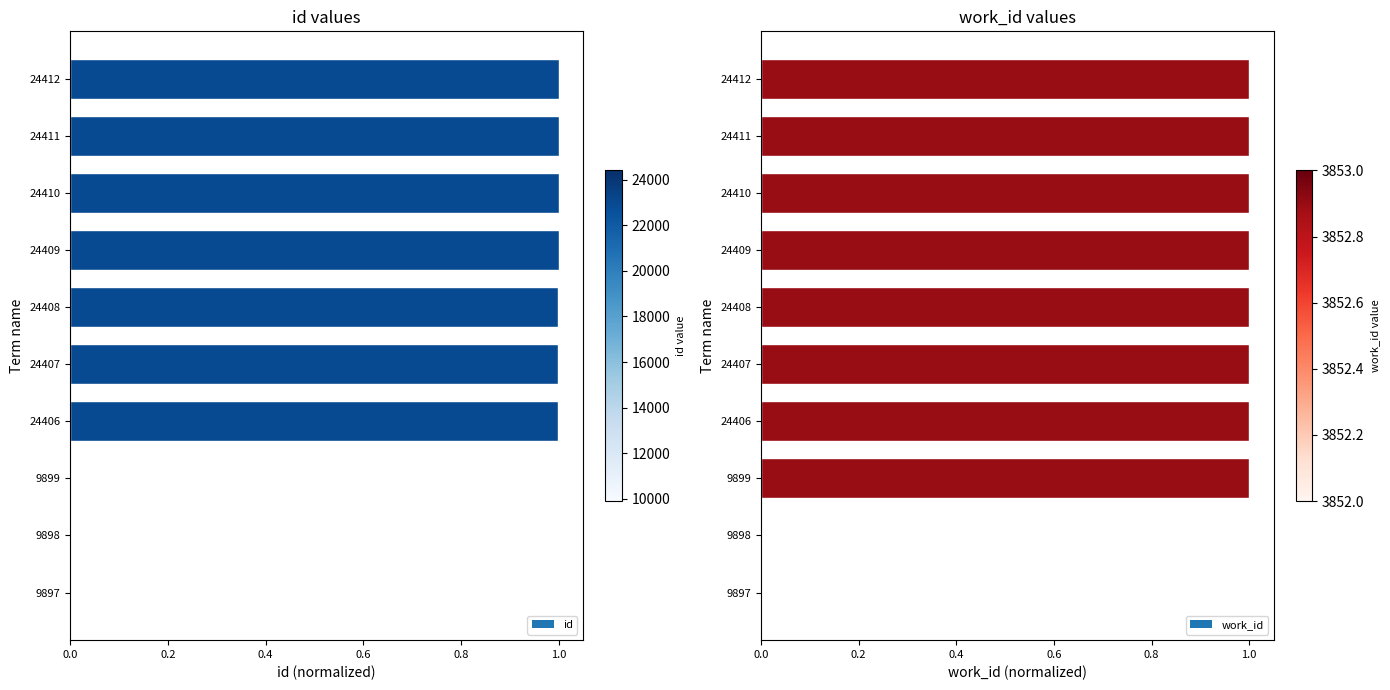

How many positive values does the id series have?

9